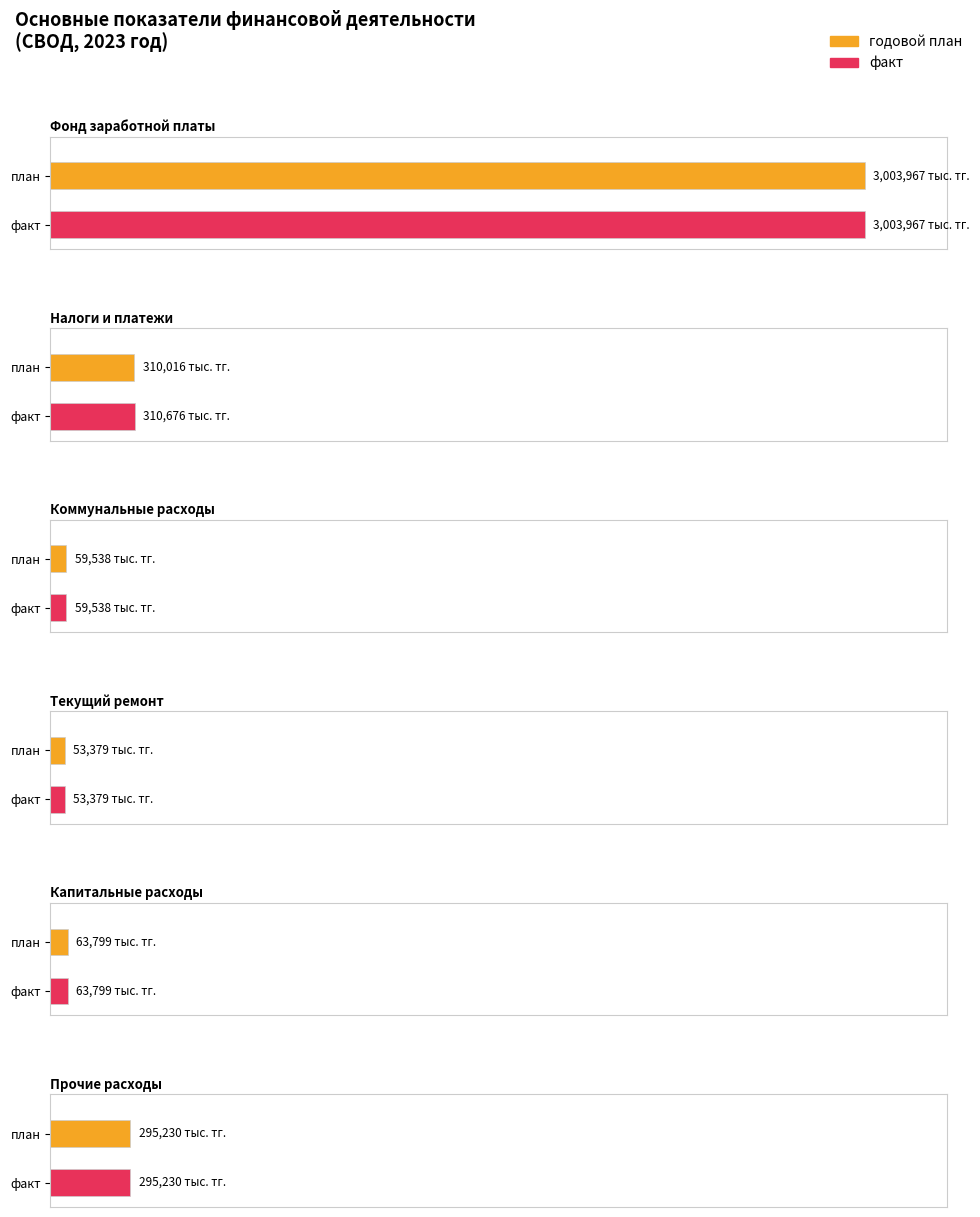

Between Текущий ремонт and Капитальные расходы, which series saw the biggest shift?

годовой план